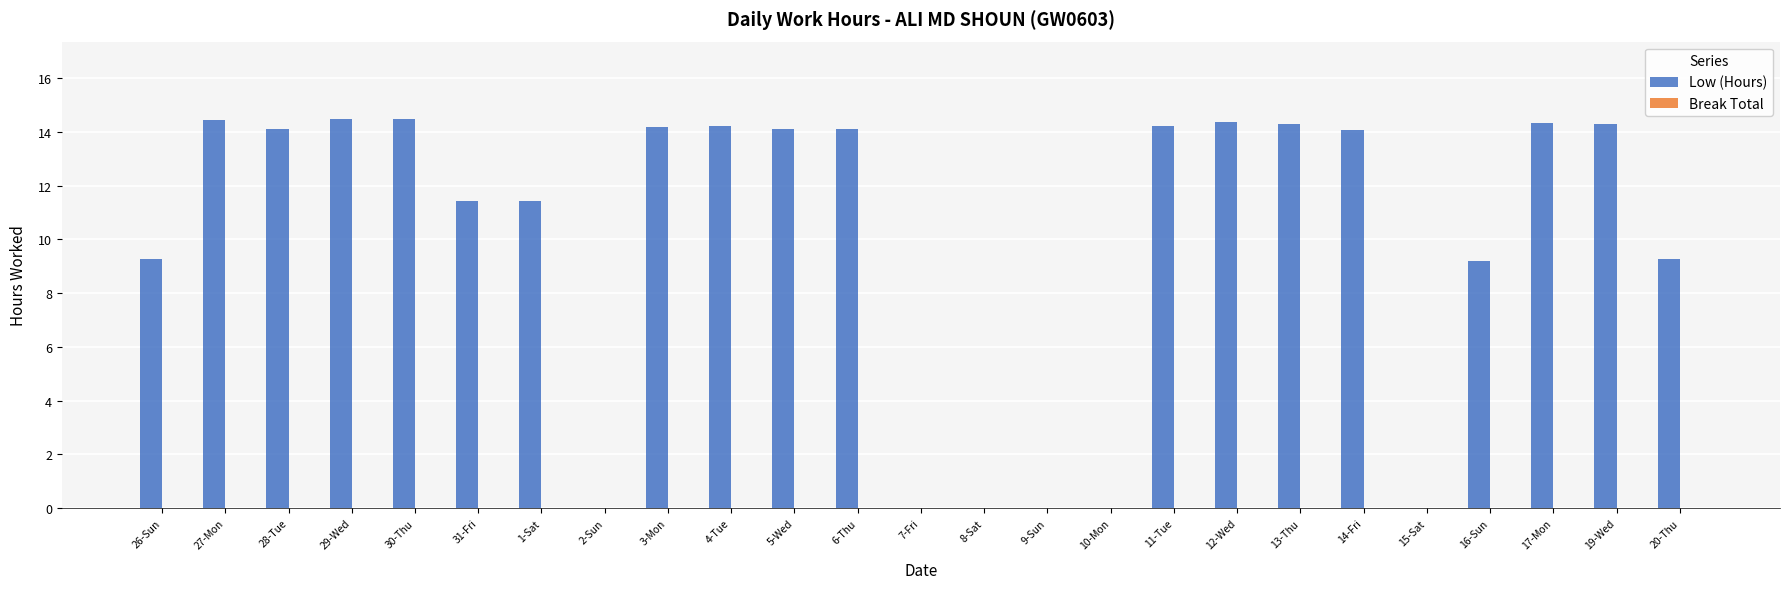

How many distinct data groups are displayed?

1